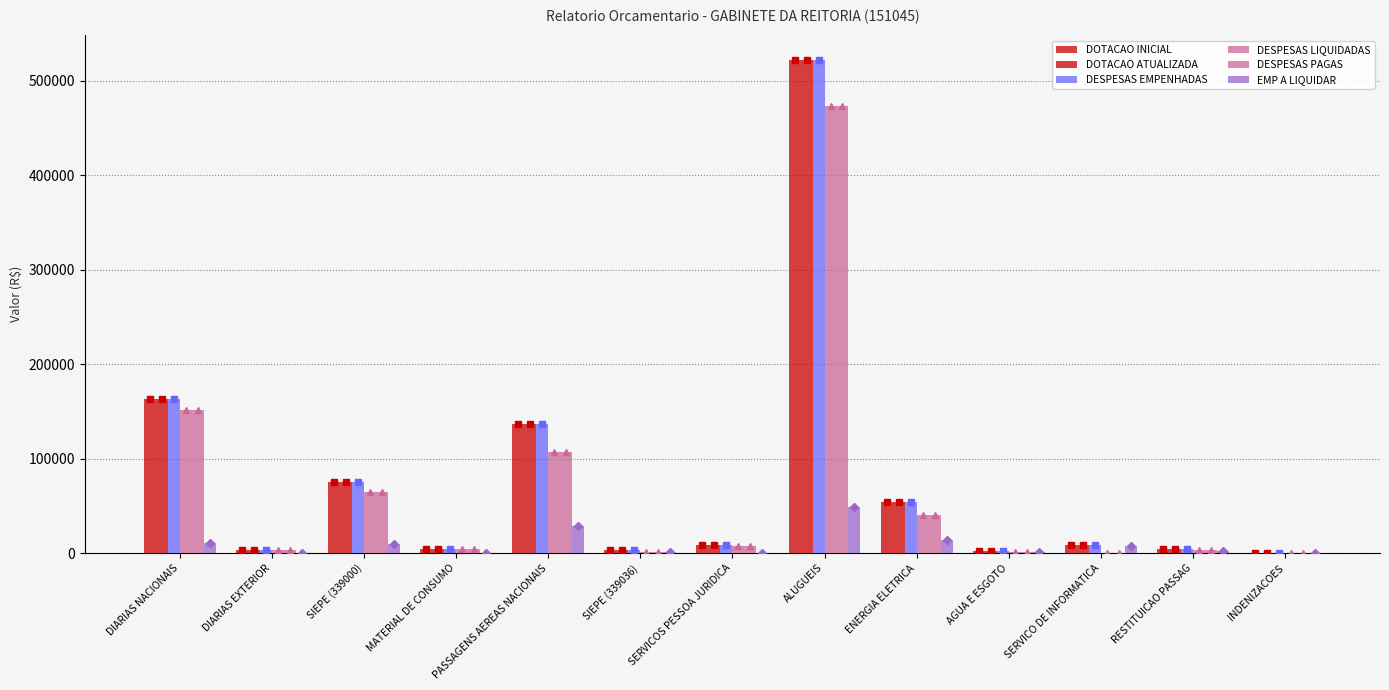

True or false: EMP A LIQUIDAR has a value of 28897.2 at PASSAGENS AEREAS NACIONAIS.

True